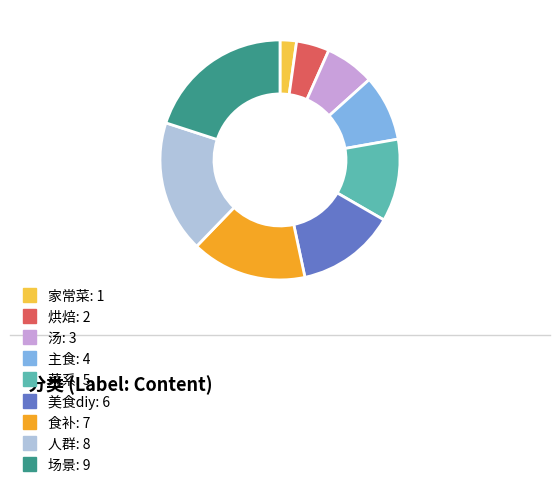

Is it true that 人群: 8 is 18% of the pie?

True